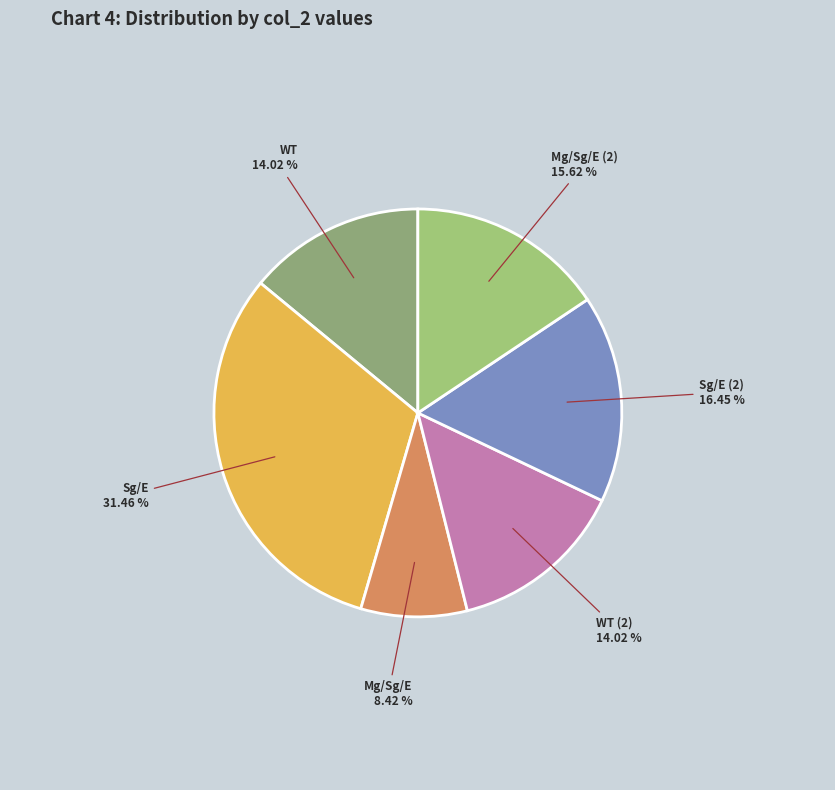

What is the total percentage of Sg/E and Sg/E (2)?

47.9%